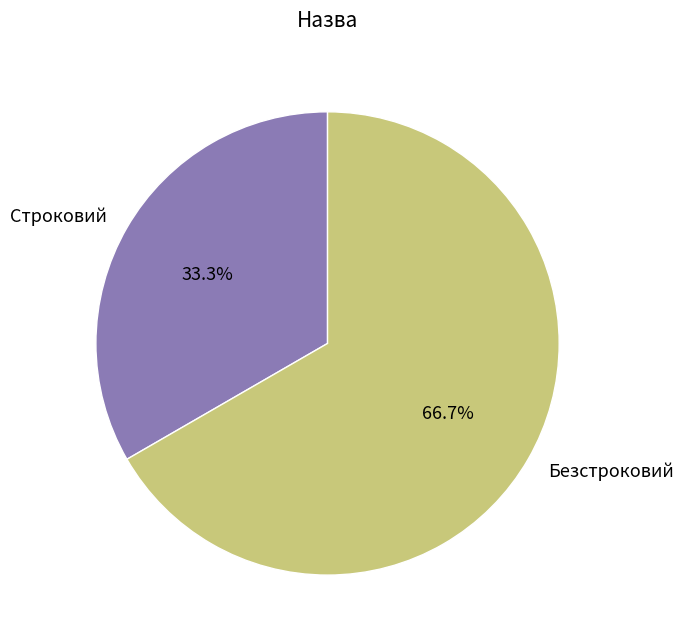

To the nearest percent, what is the difference between the largest and smallest slice percentages?

33%